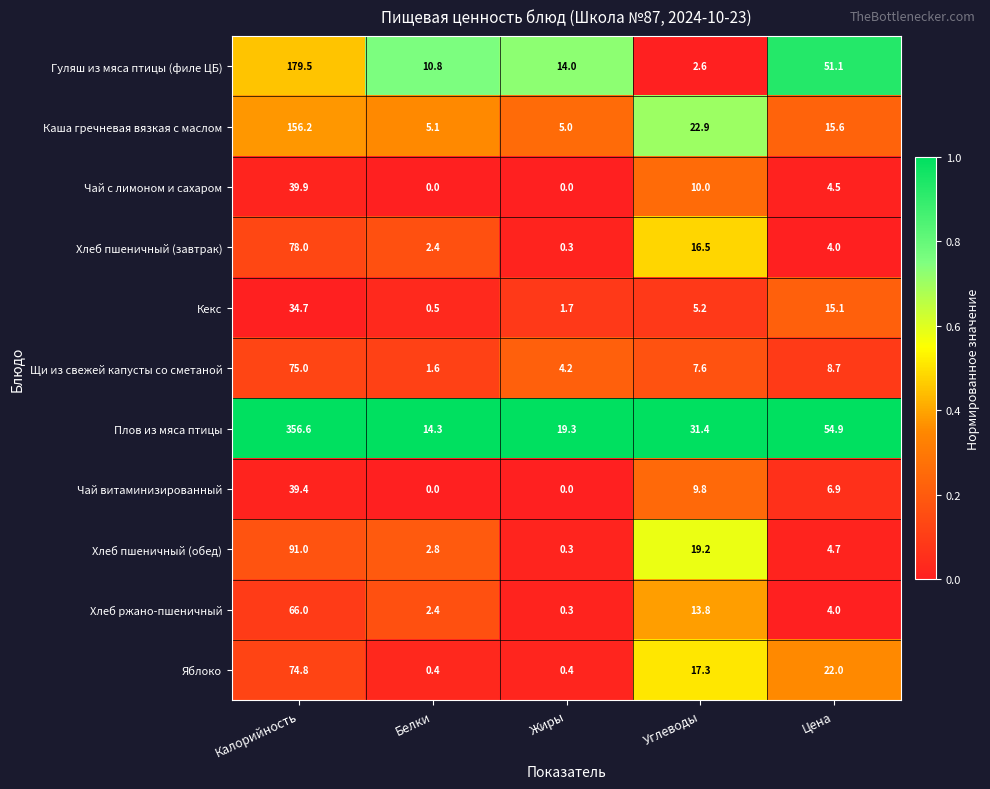

What is the spread (max minus min) of values at Жиры?

19.3